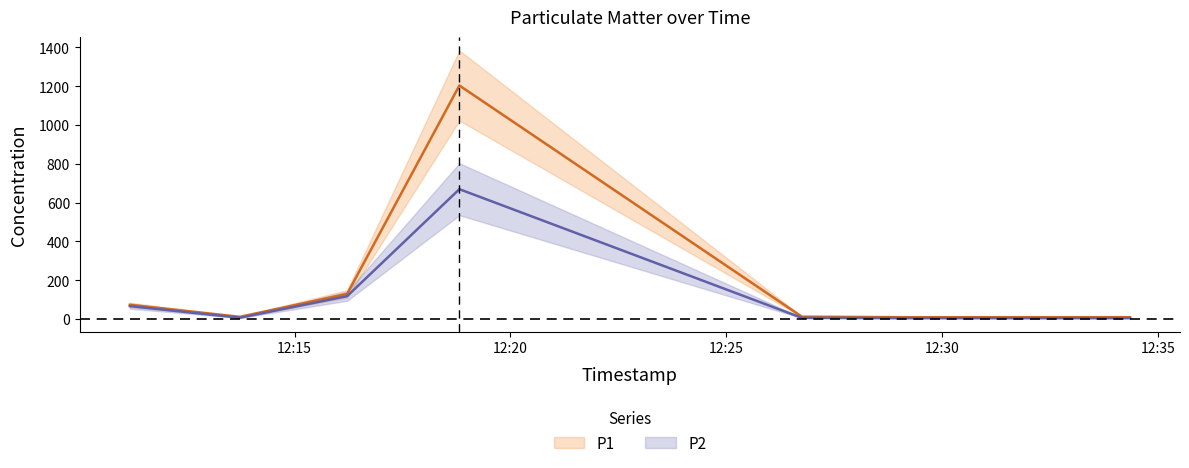

How many lines are shown in the chart?

2